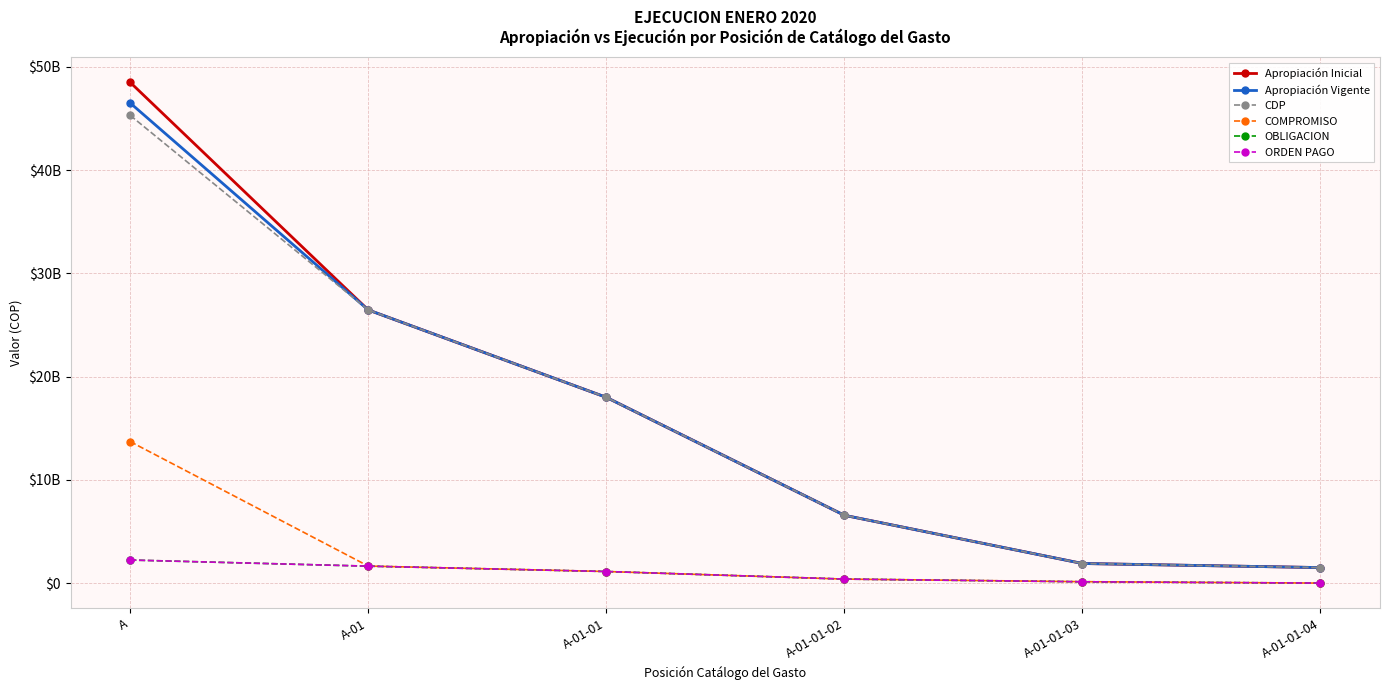

Which category has the lowest value in the OBLIGACION series?

A-01-01-04